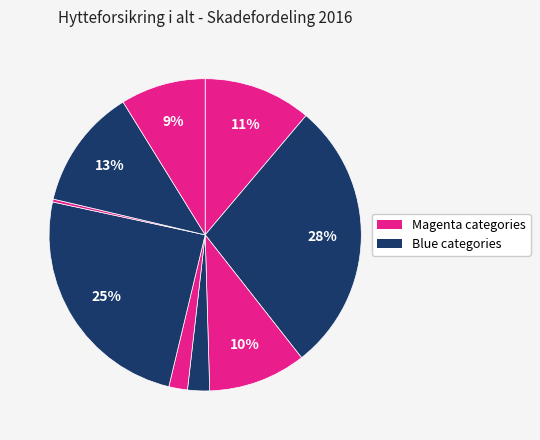

How many slices are in this pie chart?

9